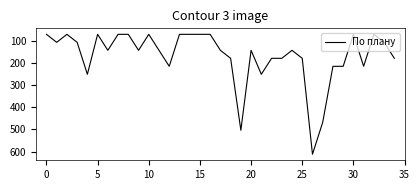

What is the difference between the second highest and minimum values?

432